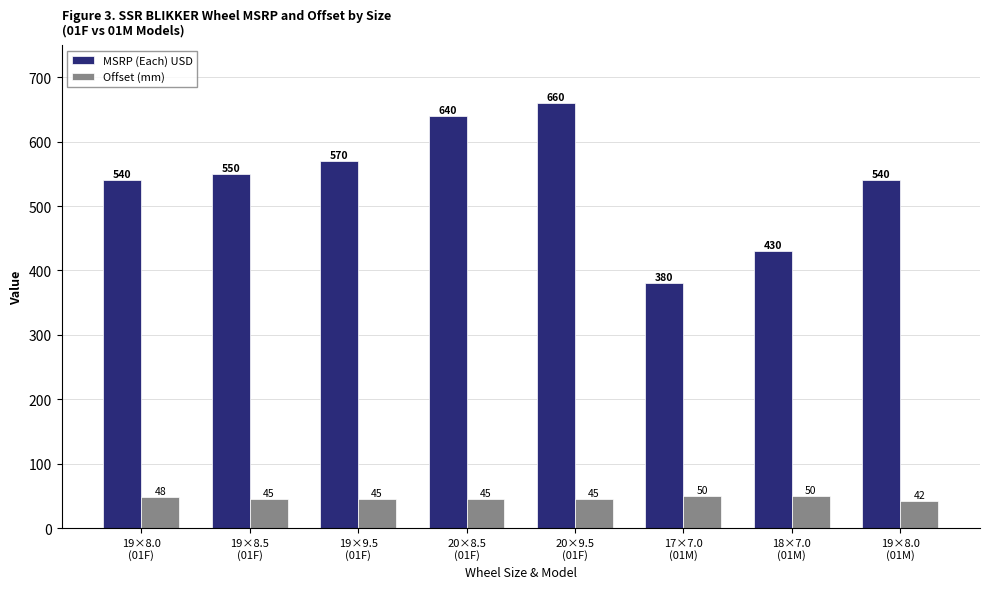

Is it true that MSRP (Each) USD equals 950 at 19×8.0
(01M)?

False